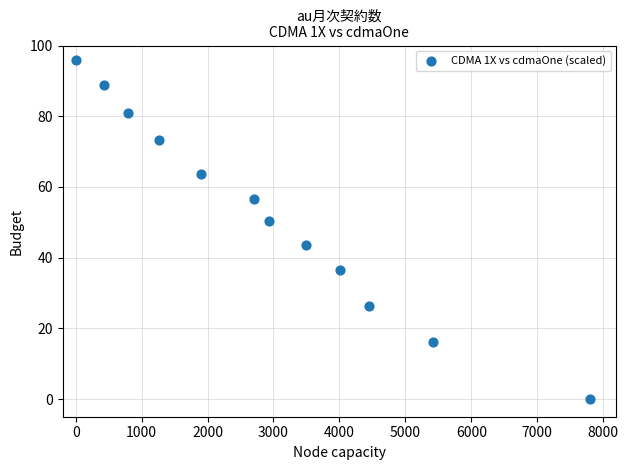

What is the average Y value?

52.6